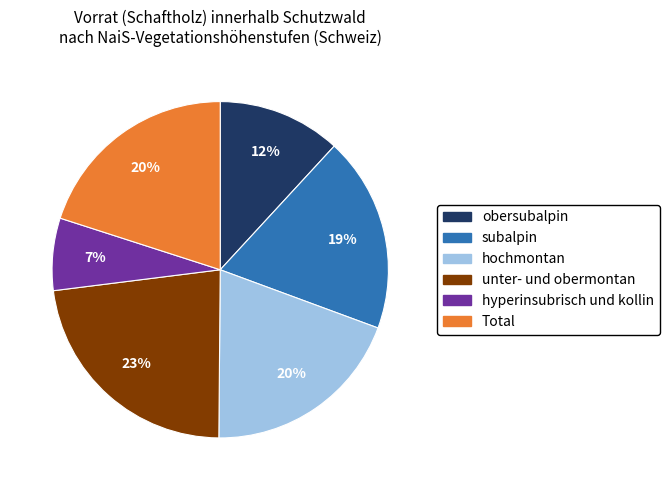

To the nearest percent, what percentage of the pie is unter- und obermontan?

23%